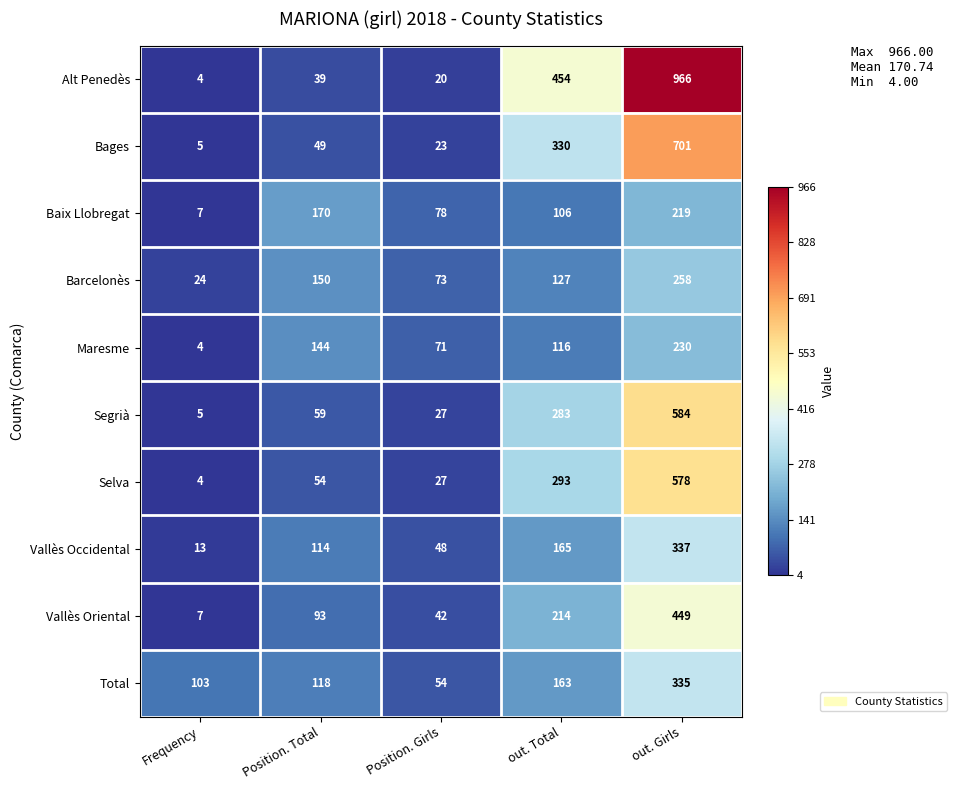

Which label corresponds to the smallest value in the chart?

Frequency